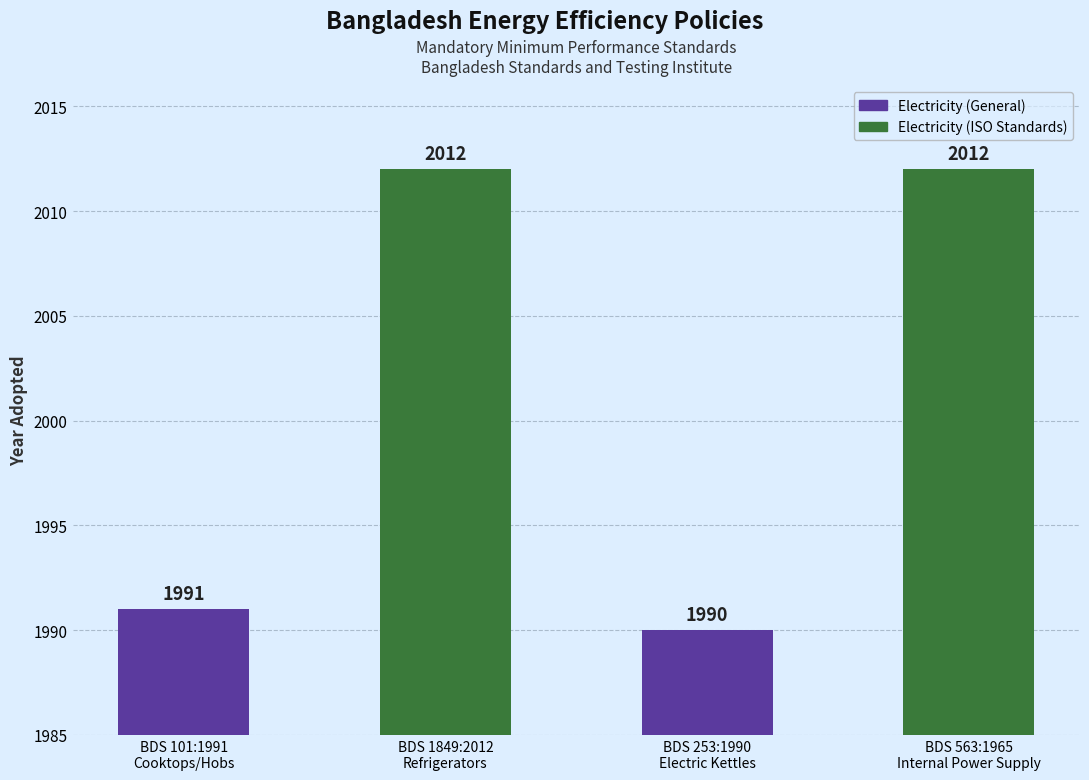

Reading right to left, transcribe all the data shown in this chart.

2012	1990	2012	1991